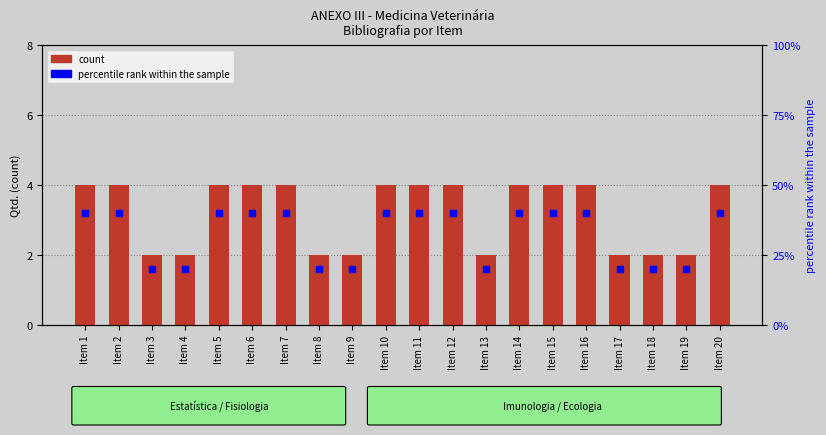

Which series has the largest total across all categories?

percentile rank within the sample